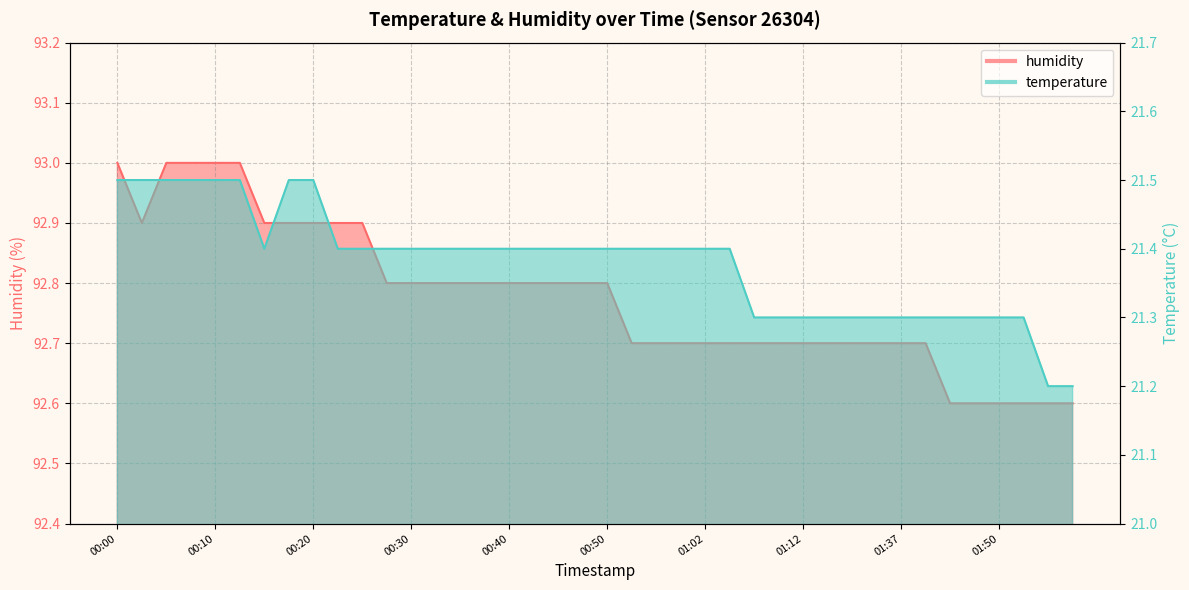

How many humidity values are between 92 and 93?

40